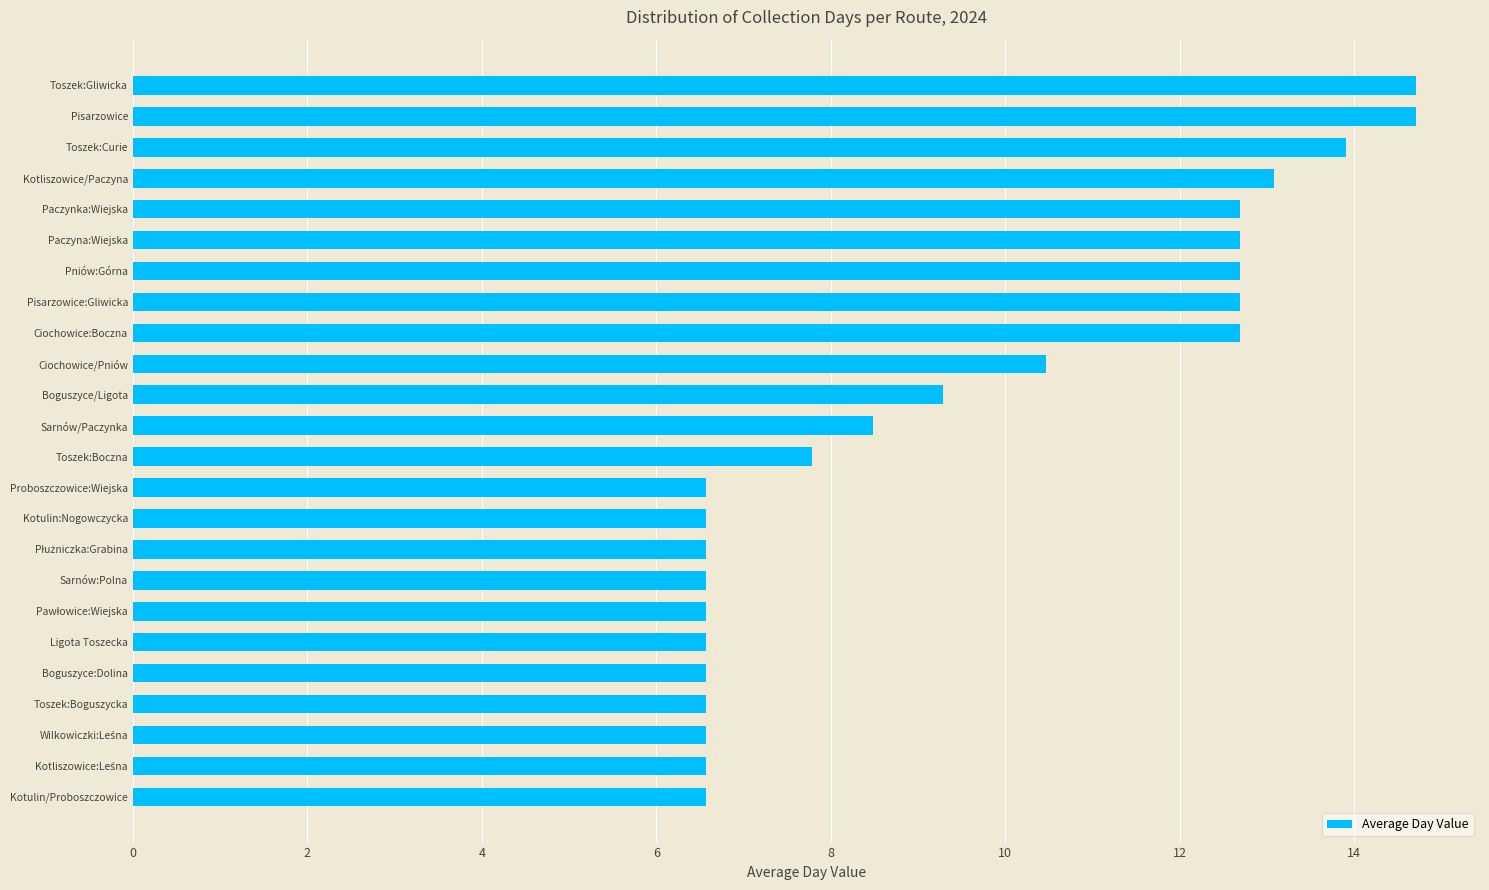

The chart shows a value of 8.1 at Ciochowice:Boczna. True or false?

False